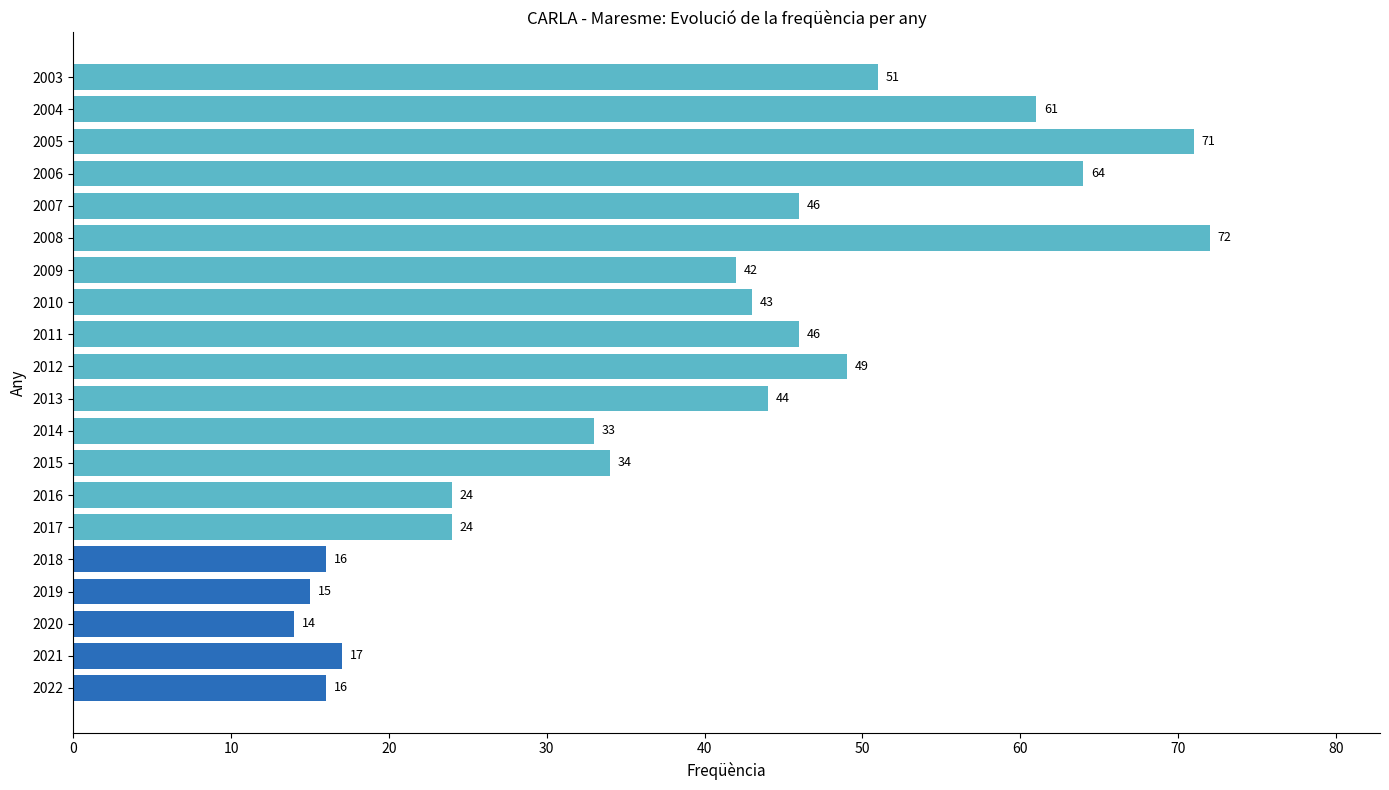

What is the change in value from 2022 to 2021?

+1